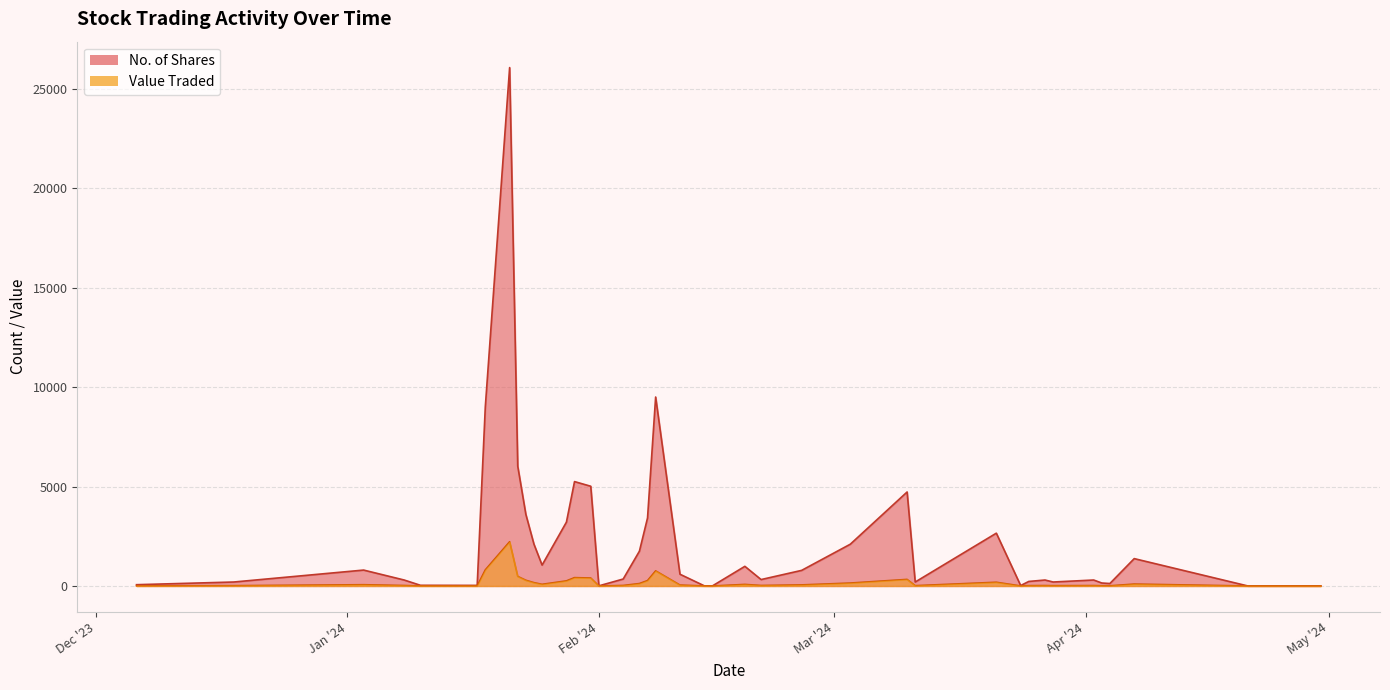

List the series in order of their overall mean, highest first.

No. of Shares, Value Traded